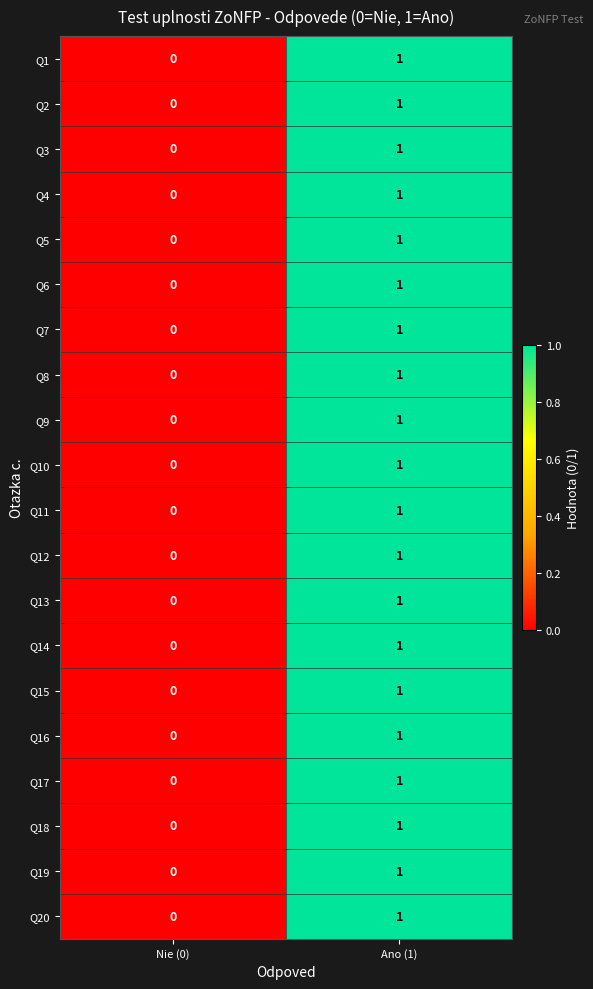

Which category has the highest value in the Q2 series?

Ano (1)